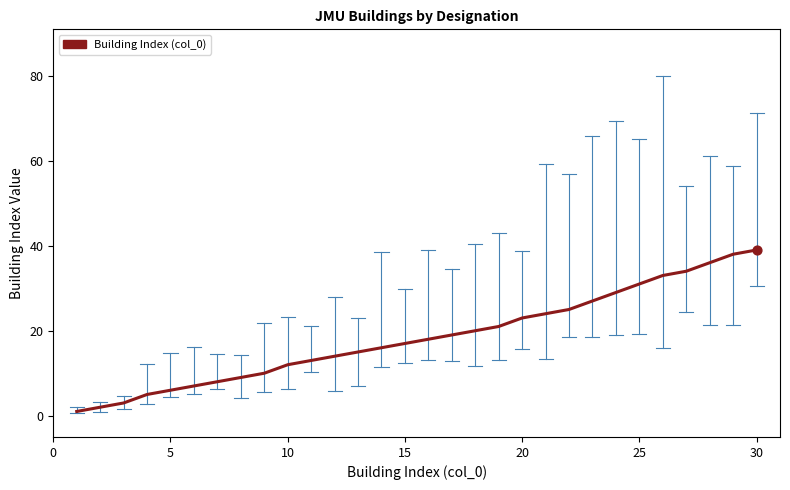

What is the difference between the maximum and minimum values?

38